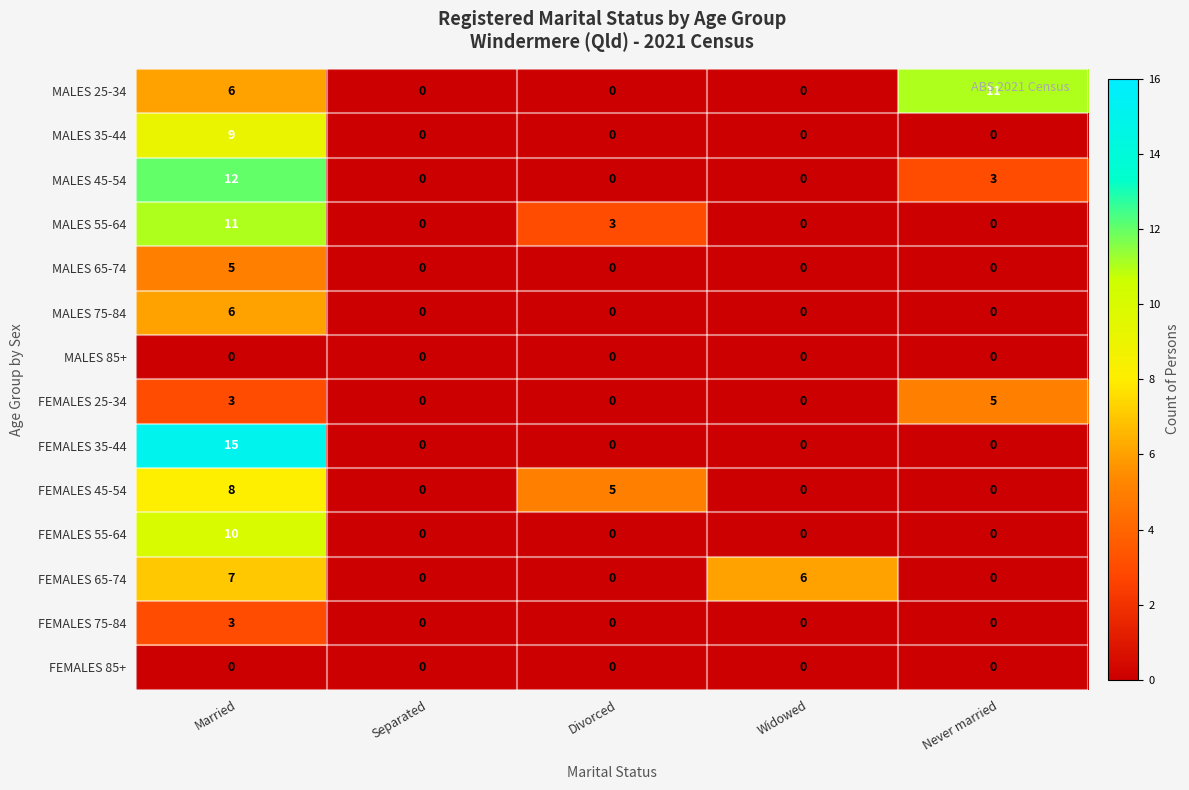

Which series has the largest total across all categories?

MALES 25-34